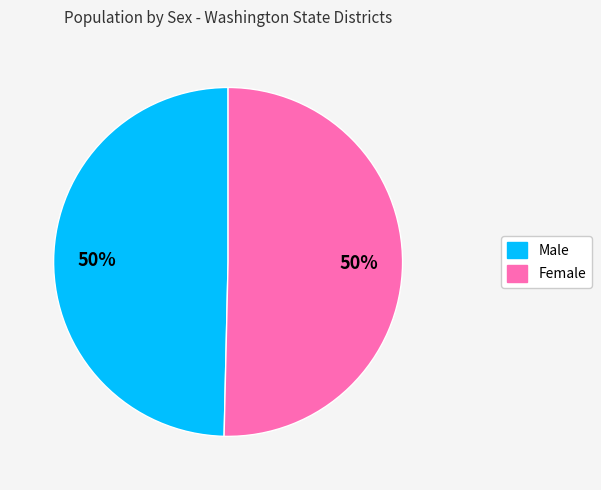

How many segments does this pie chart have?

2